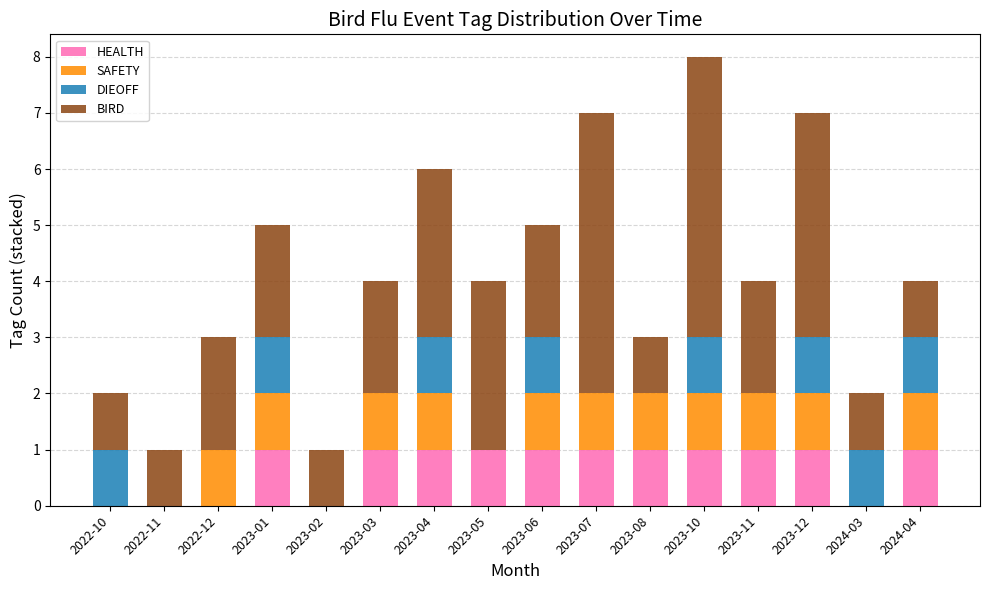

The HEALTH series shows 0 at 2022-11. True or false?

True